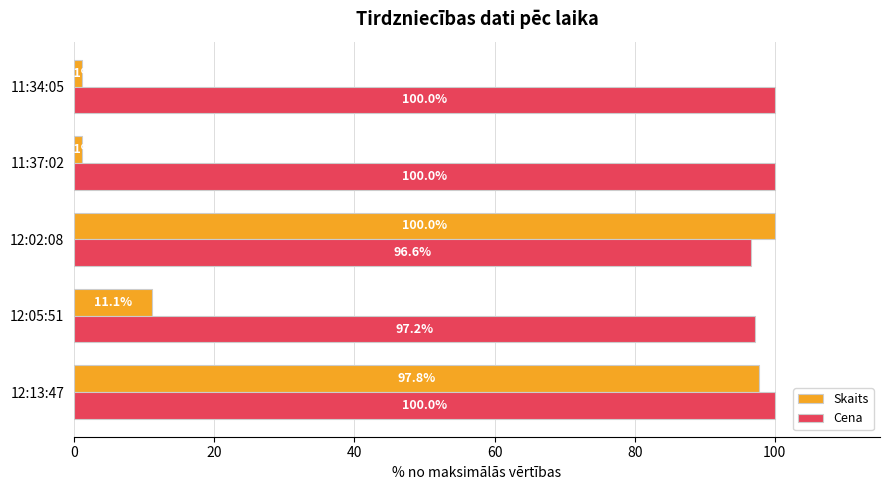

At 12:02:08, list the series in order from smallest to largest.

Cena, Skaits